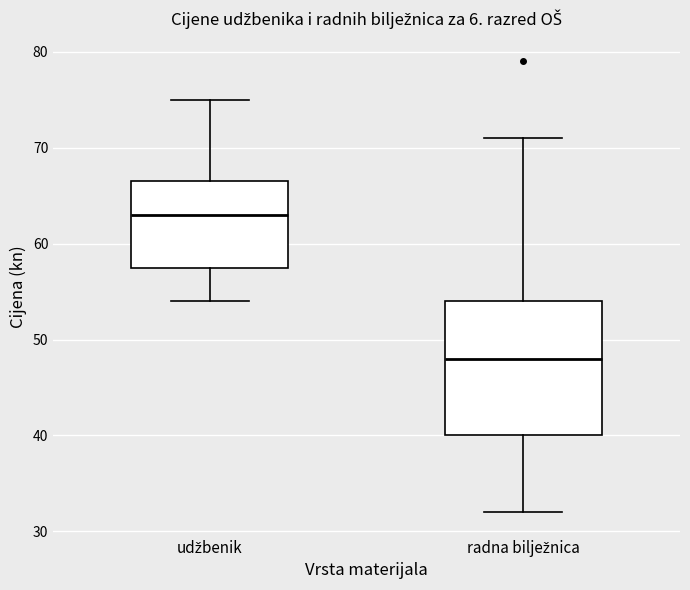

Comparing the boxes themselves (not the whiskers), which one is the tallest?

radna bilježnica